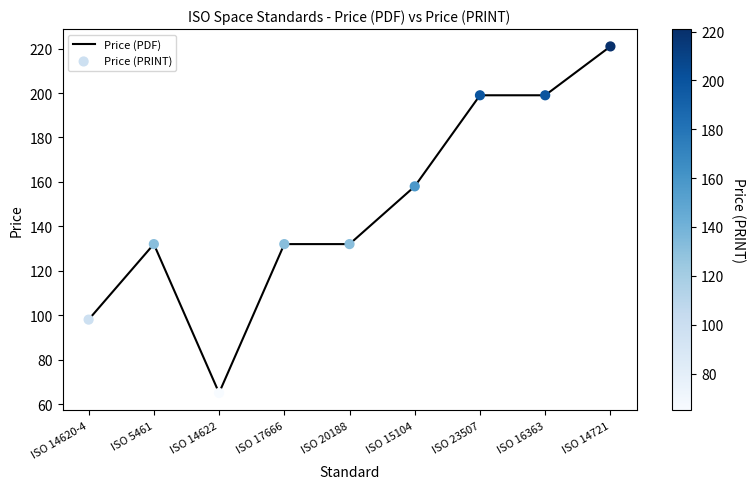

What is the smallest value displayed?

65